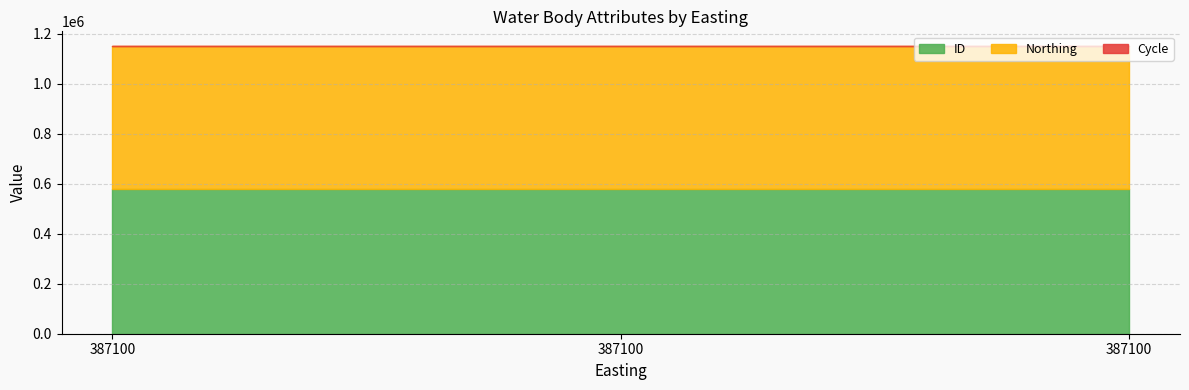

What is the value of the ID point at the 2nd from the left?

577679